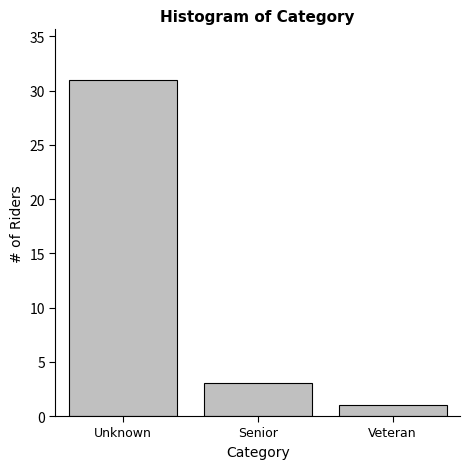

Reading right to left, list all the values displayed in this chart.

1	3	31